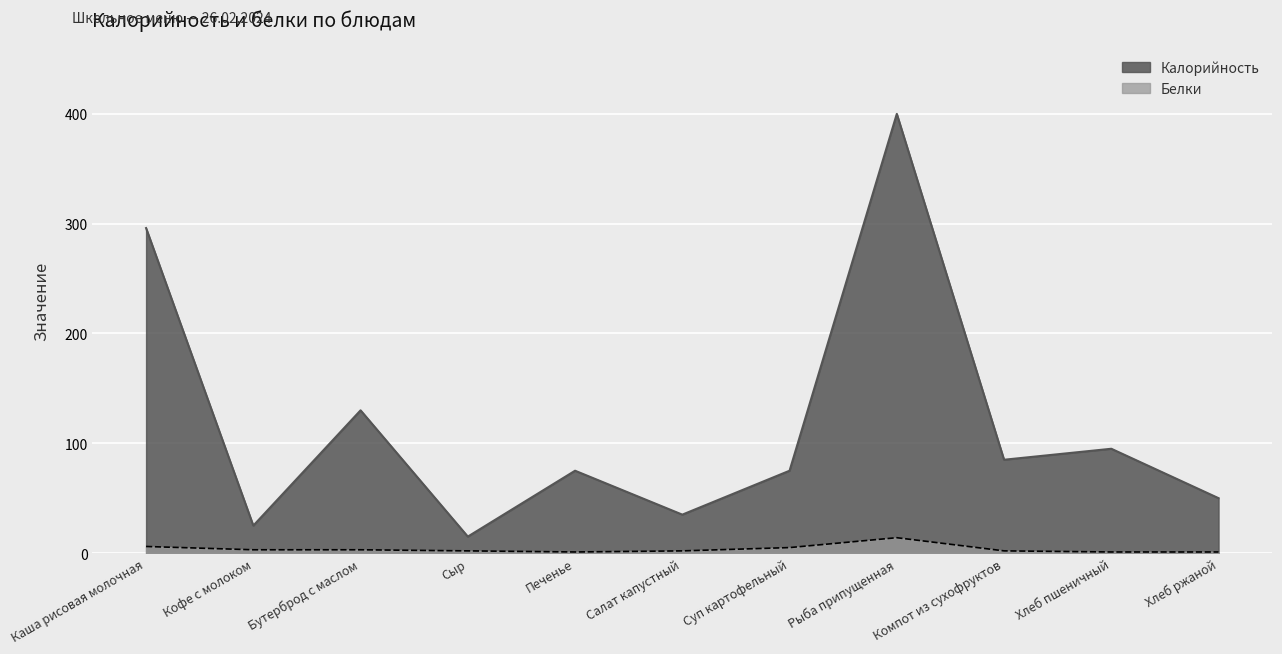

What position from the right is Печенье?

7